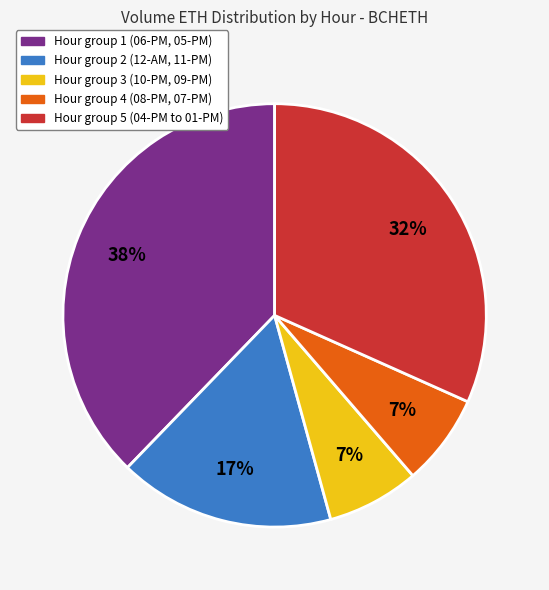

To the nearest percent, what is the difference between the largest and smallest slice percentages?

31%